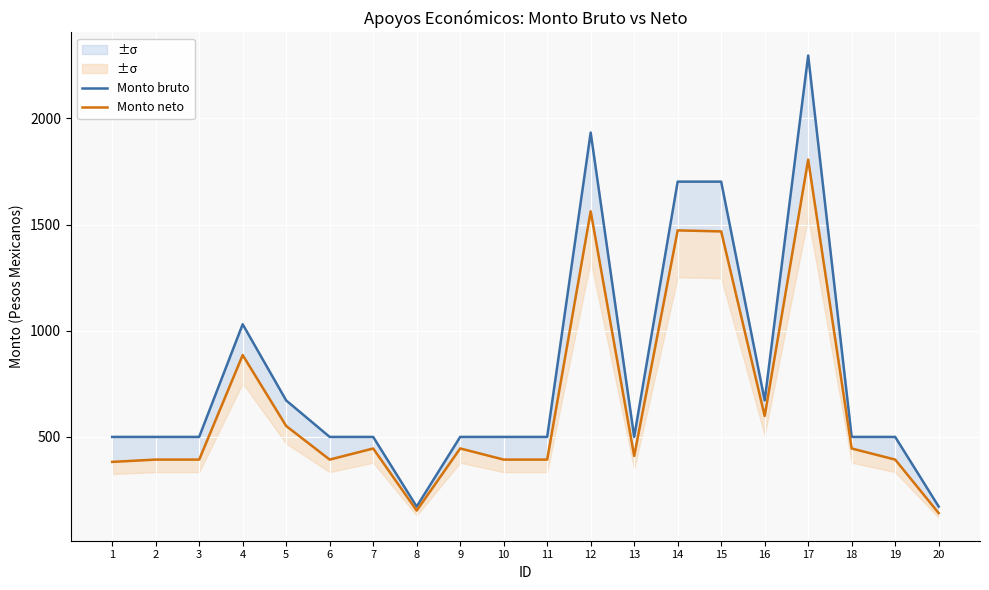

Reading left to right, list all the values displayed in this chart.

Monto bruto: 500.0	500.0	500.0	1030.7	671.8	500.0	500.0	171.8	500.0	500.0	500.0	1933.6	500.0	1702.5	1702.5	671.8	2296.4	500.0	500.0	171.8
Monto neto: 382.4	393.2	393.2	885.4	551.5	393.2	445.5	153.1	445.8	393.2	393.2	1562.8	410.2	1472.8	1468.1	598.6	1805.9	445.5	393.2	141.0